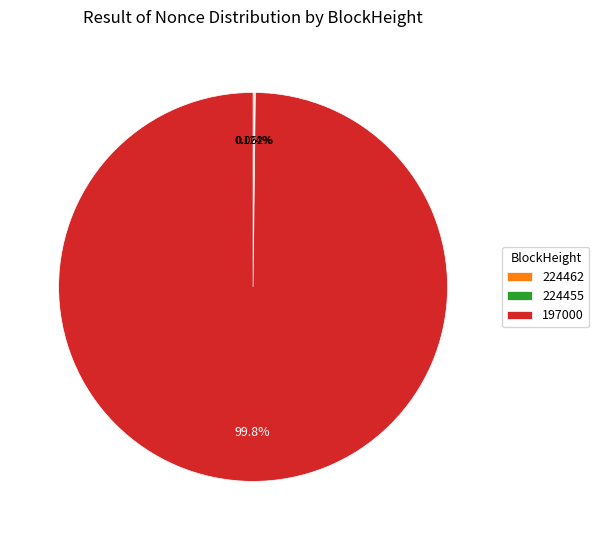

Does any single category account for the majority?

Yes